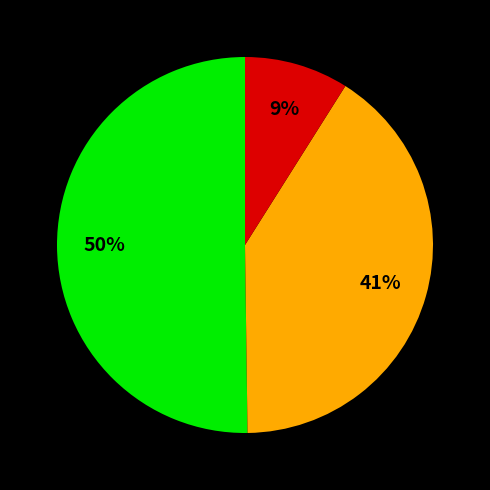

To the nearest percent, what is the difference between the largest and smallest slice percentages?

41%